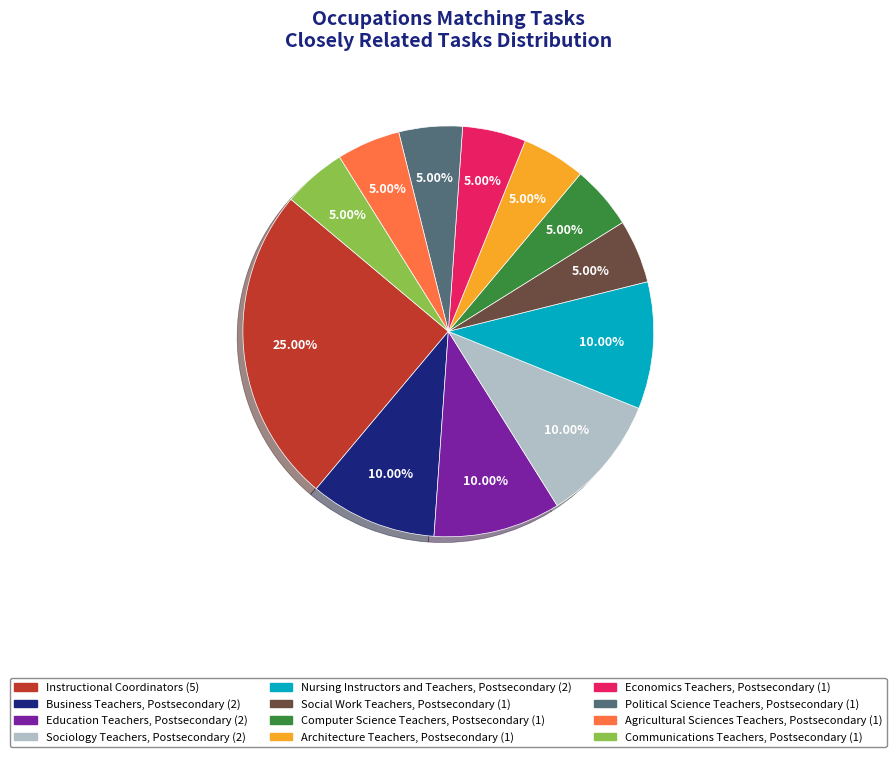

Does Social Work Teachers, Postsecondary represent more than half of the total?

No